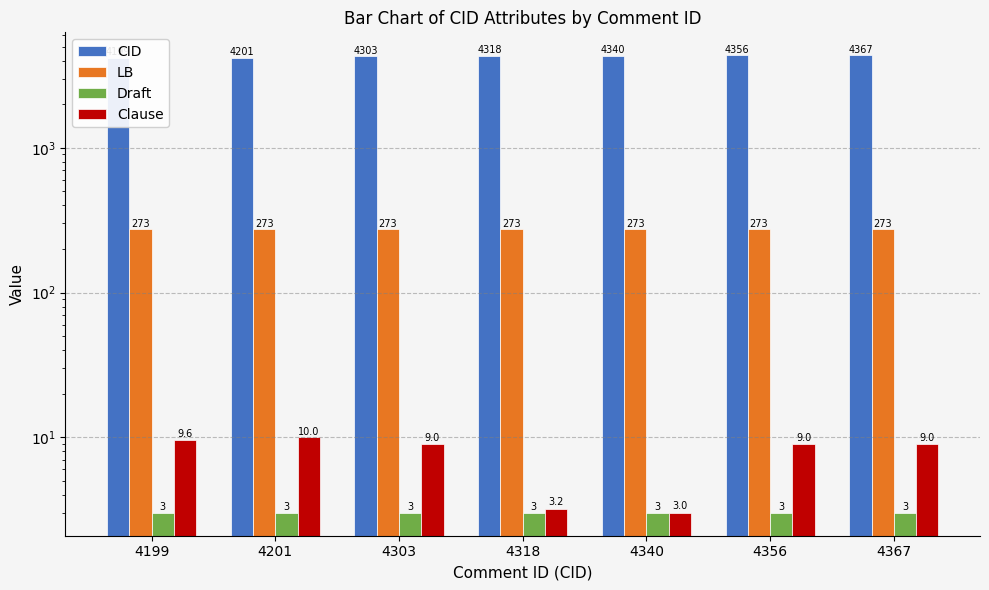

What is the difference between the maximum and minimum values in the CID series?

168.0